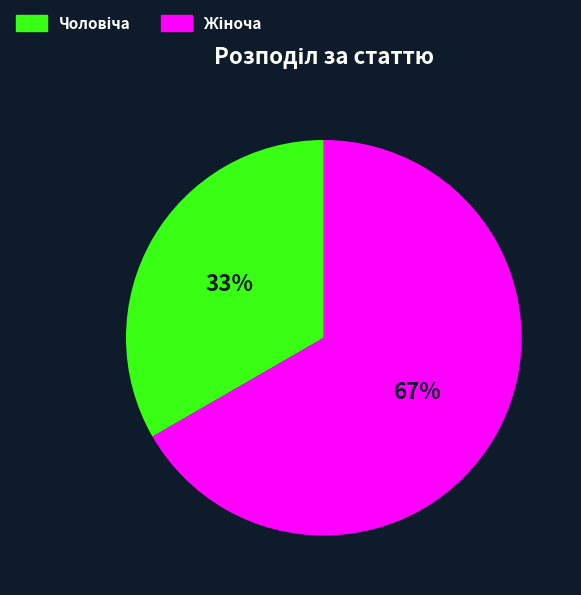

To the nearest percent, what is the average slice percentage?

50%